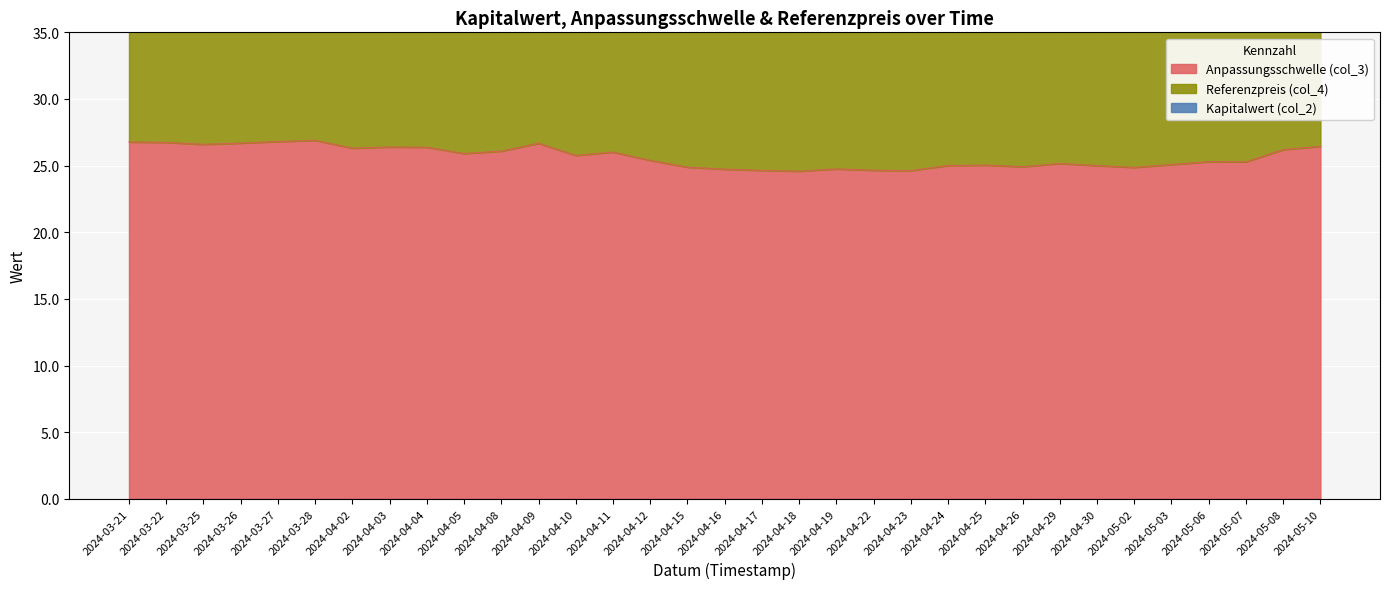

Which series changed the most between 2024-04-29 and 2024-05-07?

Kapitalwert (col_2)